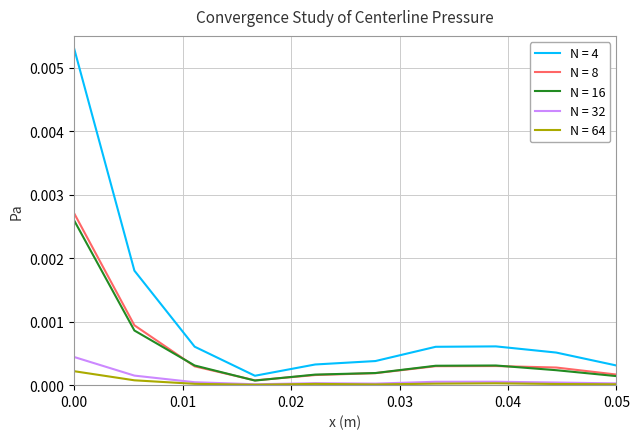

True or false: N = 64 and N = 4 cross at least once.

False